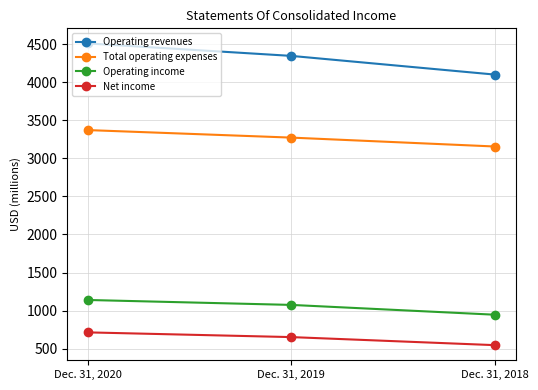

Which series changed the most between Dec. 31, 2019 and Dec. 31, 2018?

Operating revenues